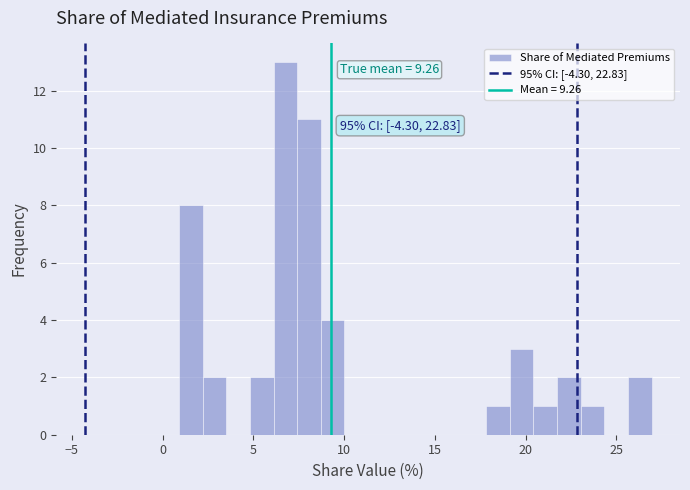

Read against the x-axis, roughly where is the centre of the tallest bar?

7.0